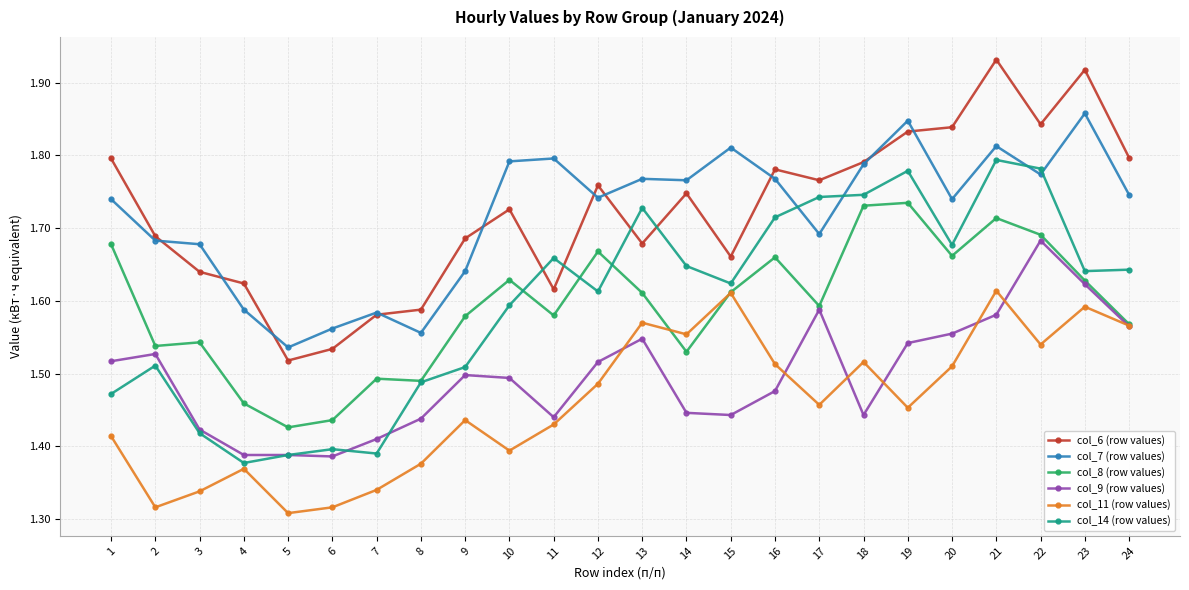

True or false: col_11 (row values) has more than 0 interior local peaks.

True